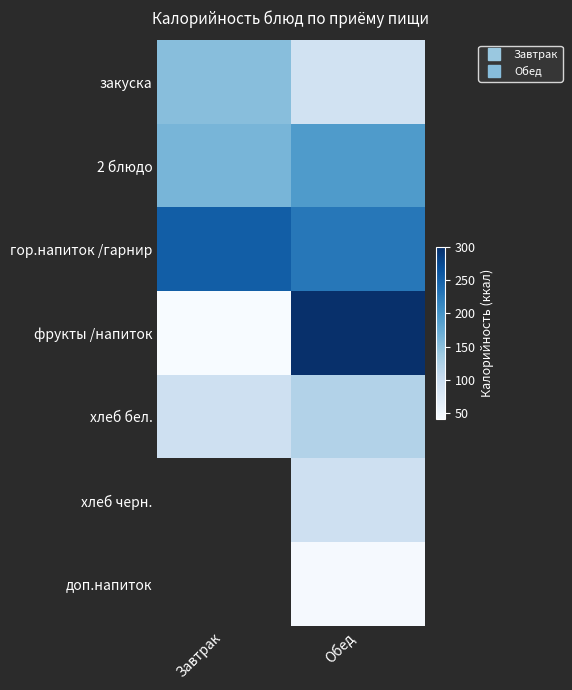

Which series has the largest total across all categories?

гор.напиток /гарнир